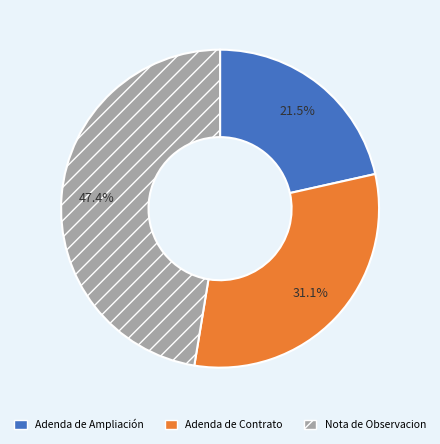

What percentage is NOT represented by Adenda de Contrato?

68.9%